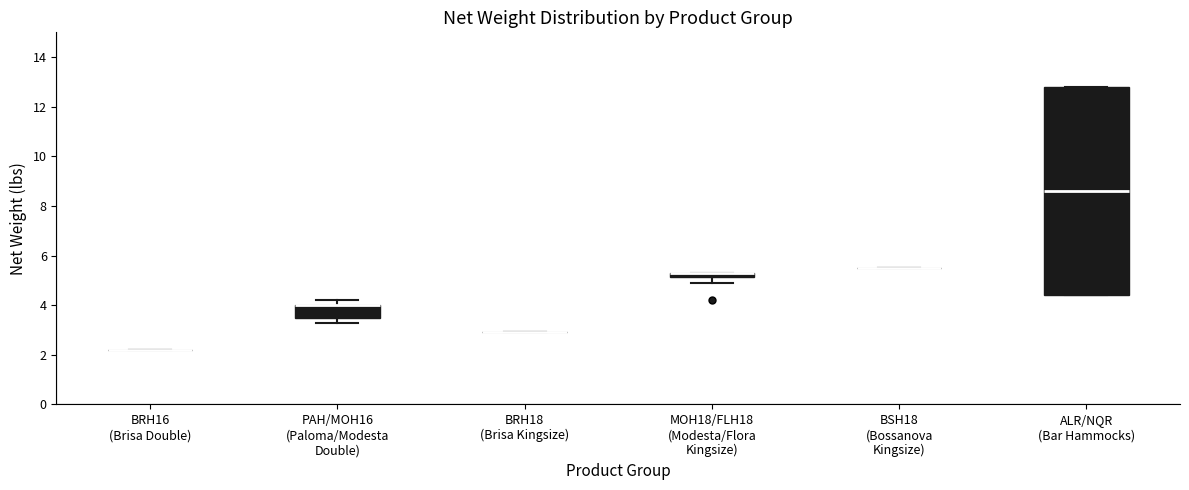

Where does the upper whisker of the box for PAH/MOH16 (Paloma/Modesta Double) end on the y-axis? The values are not printed on the chart, so give them approximately, as read against the axis.

4.2